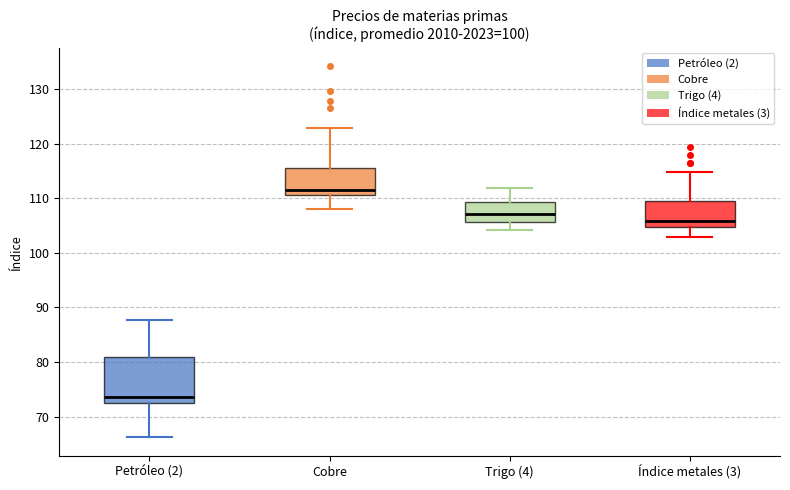

Which box has the lowest median line?

Petróleo (2)